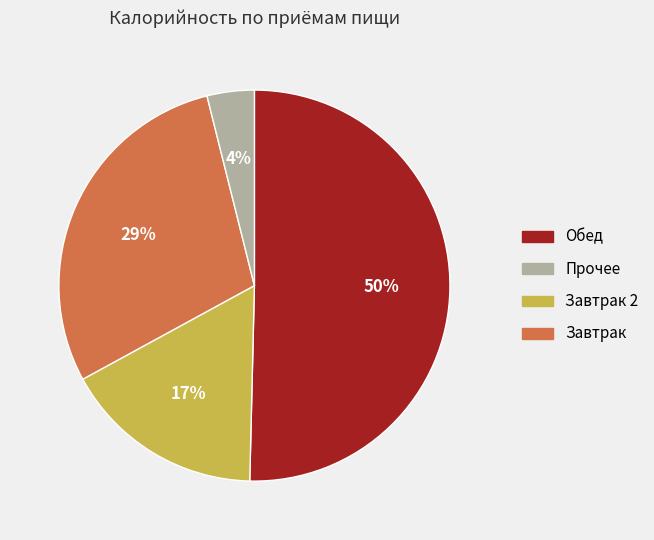

Count the number of slices in the pie.

4